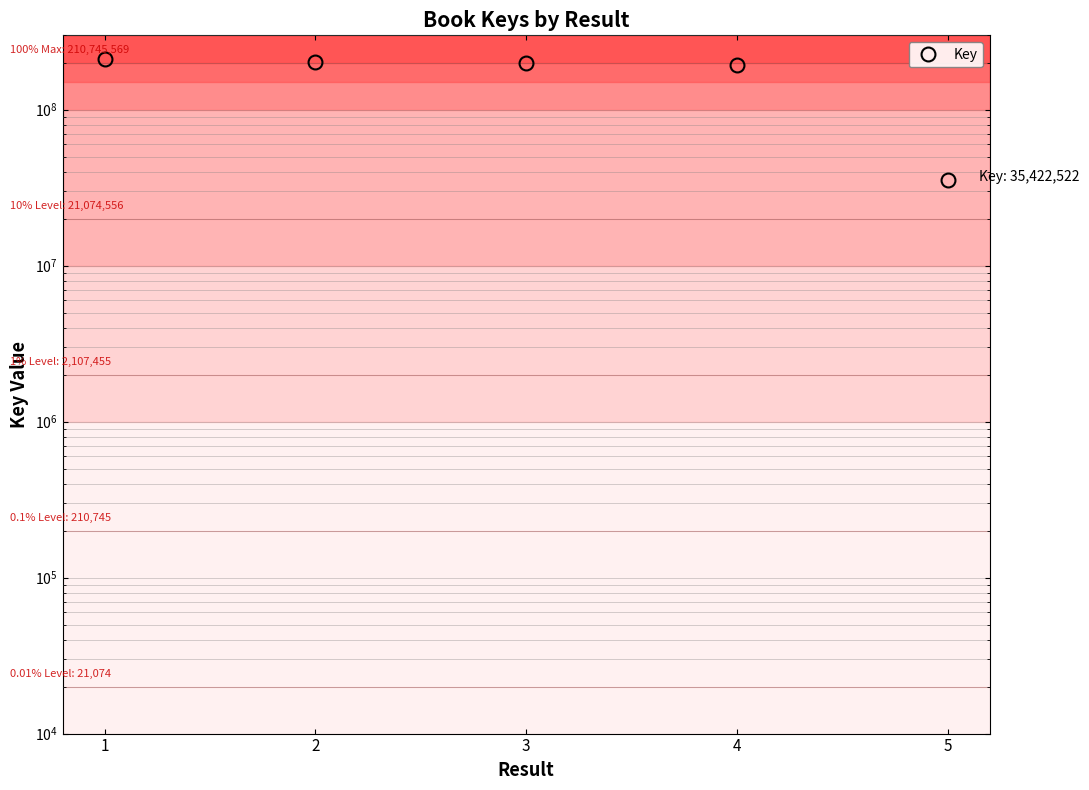

What is the value of the 1st point from the left?

210745569